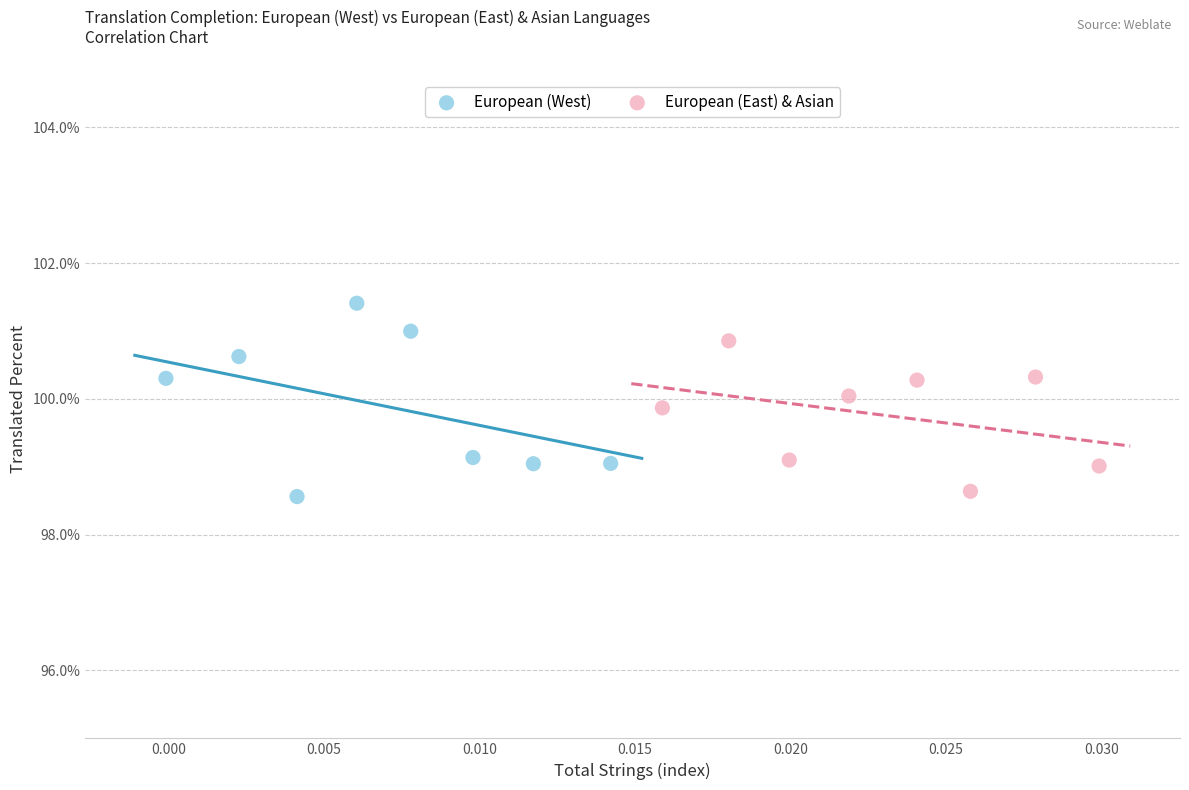

Which series contains the highest Y value?

European (West)